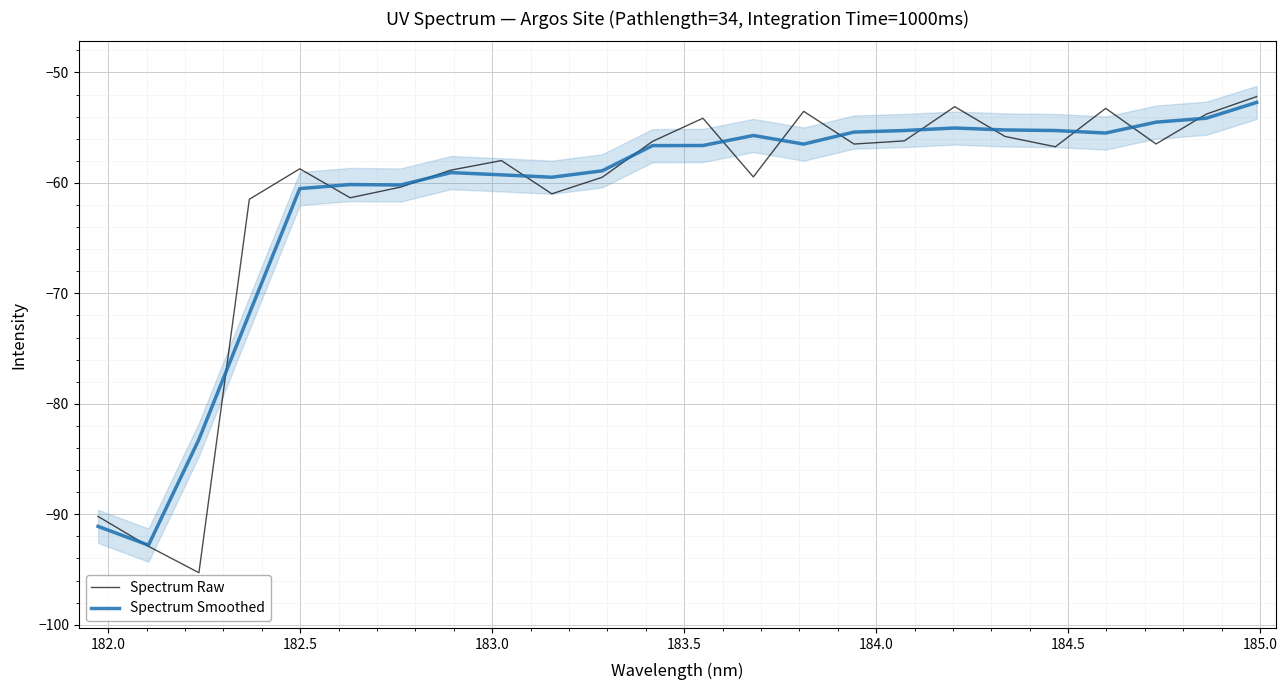

Which series has the largest total across all categories?

Spectrum Raw